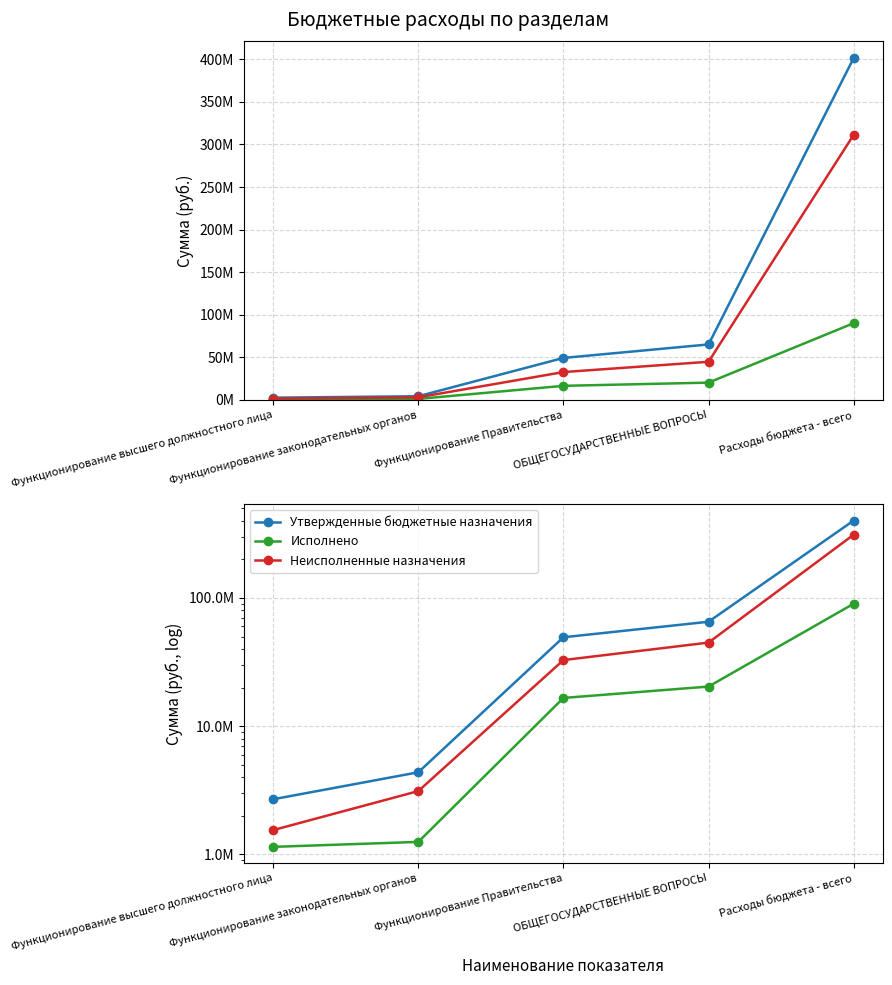

What is the label of the 4th point from the right?

Функционирование законодательных органов